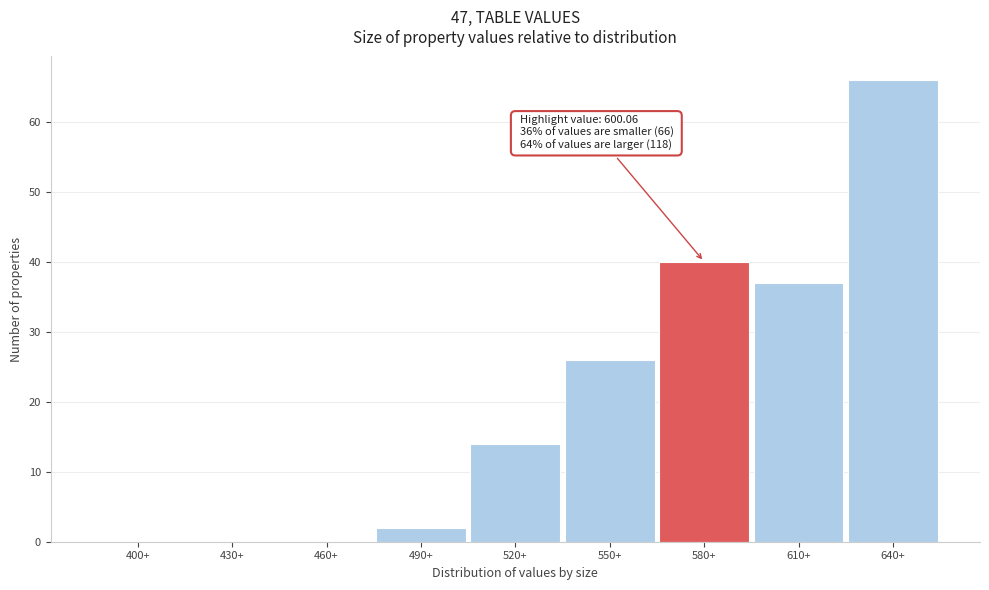

Reading left to right, transcribe all the data shown in this chart.

400+=0	430+=0	460+=0	490+=2	520+=14	550+=26	580+=40	610+=37	640+=66